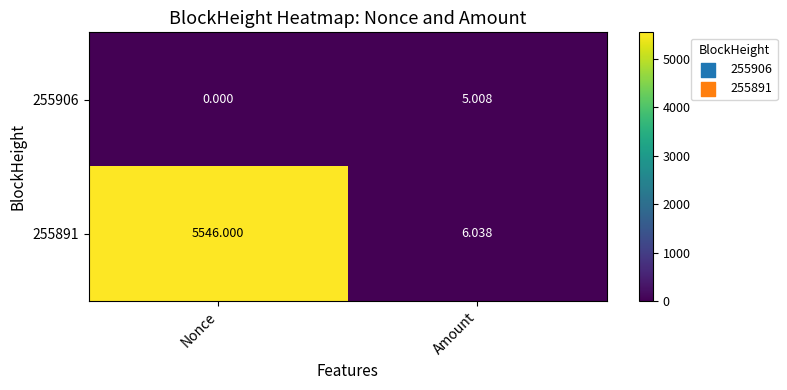

Rank the series by their average value, from highest to lowest.

255891, 255906